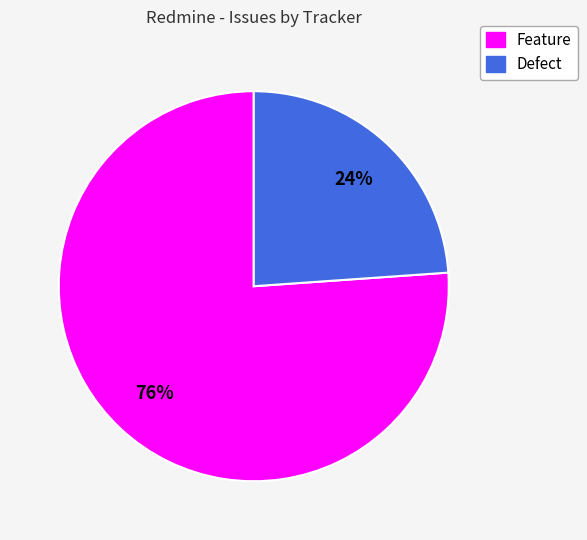

Is it true that Feature is 47% of the pie?

False